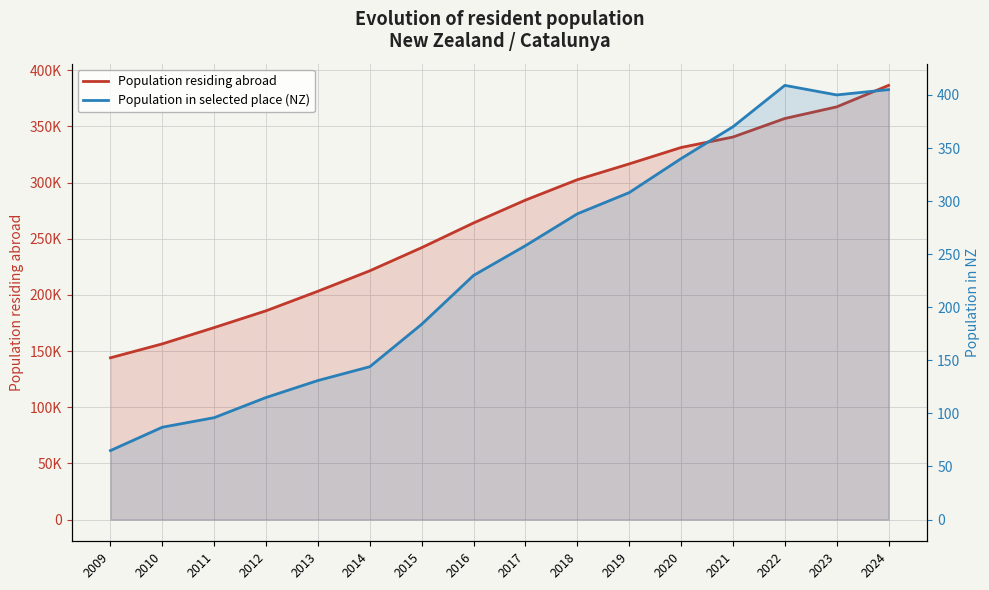

How many values in the Population residing abroad series are below 284374?

8